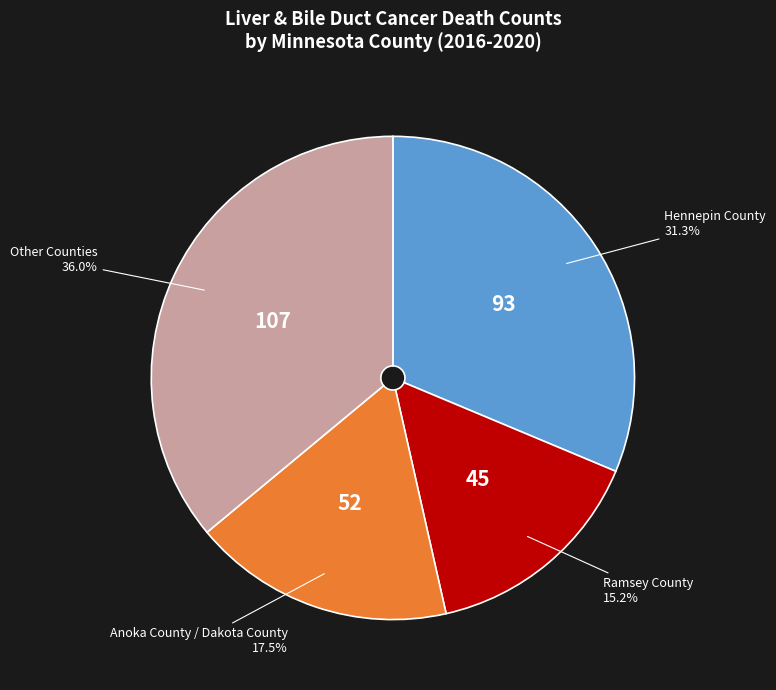

How many slices are in this pie chart?

4